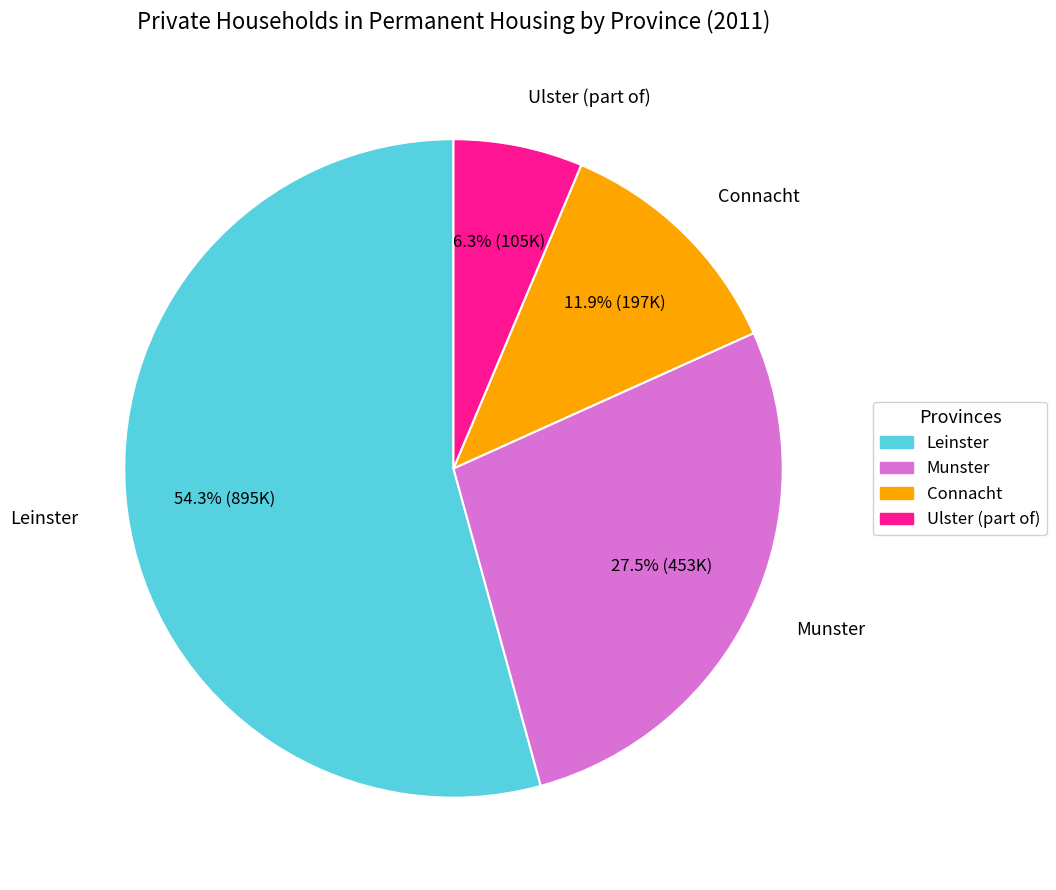

What is the ratio of the value at Connacht to the value at Munster?

0.4